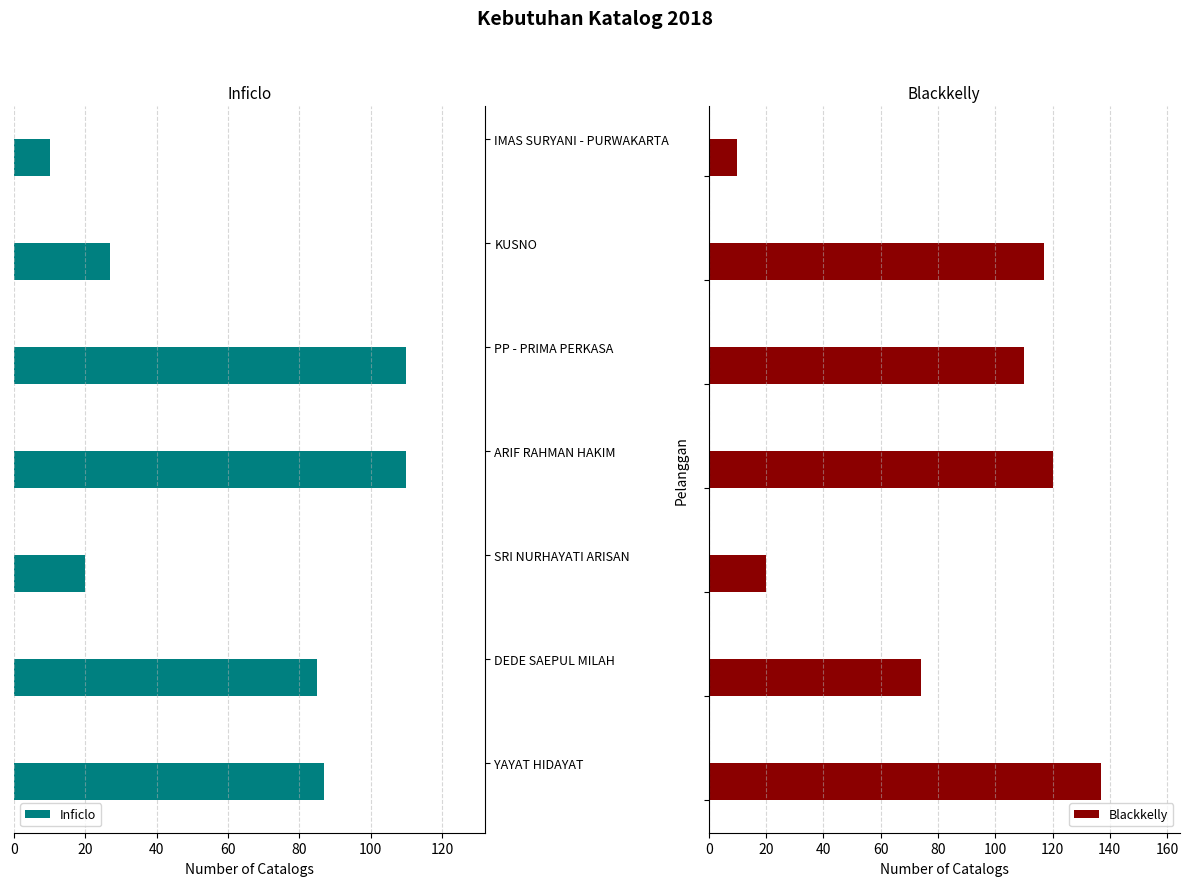

Is it true that Inficlo equals 14 at IMAS SURYANI - PURWAKARTA?

False